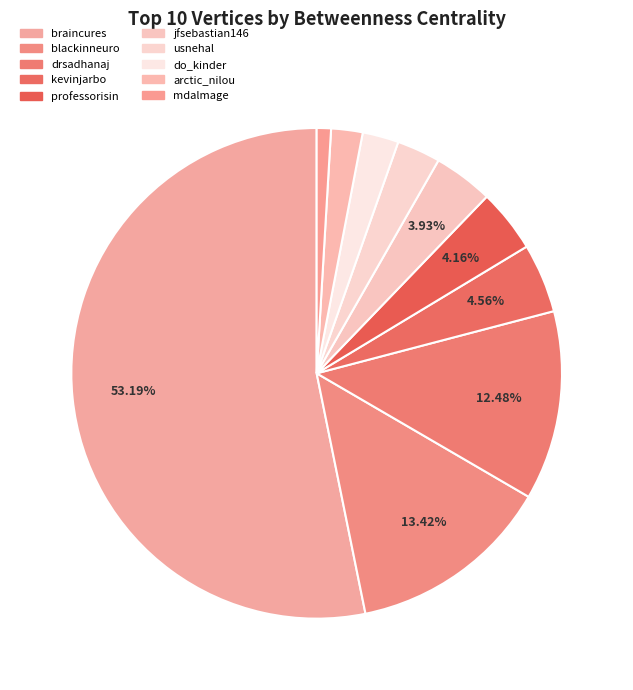

To the nearest percent, what is the combined percentage of arctic_nilou and do_kinder?

4%